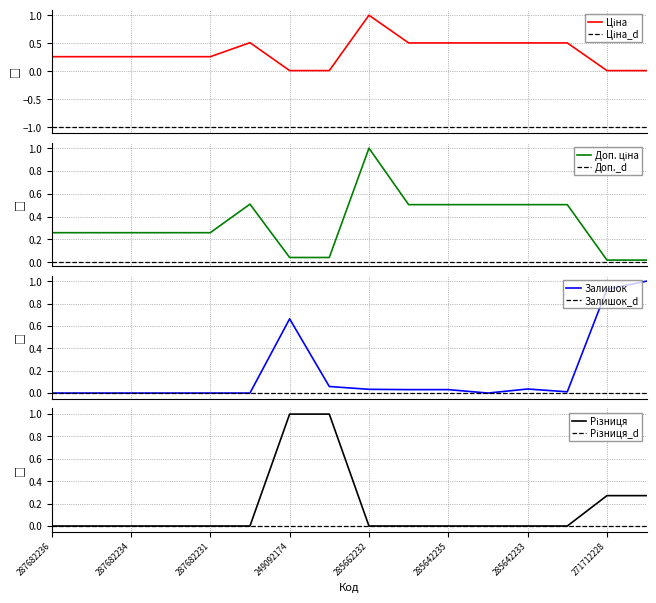

Which category has the lowest value in the Доп. ціна series?

271712228